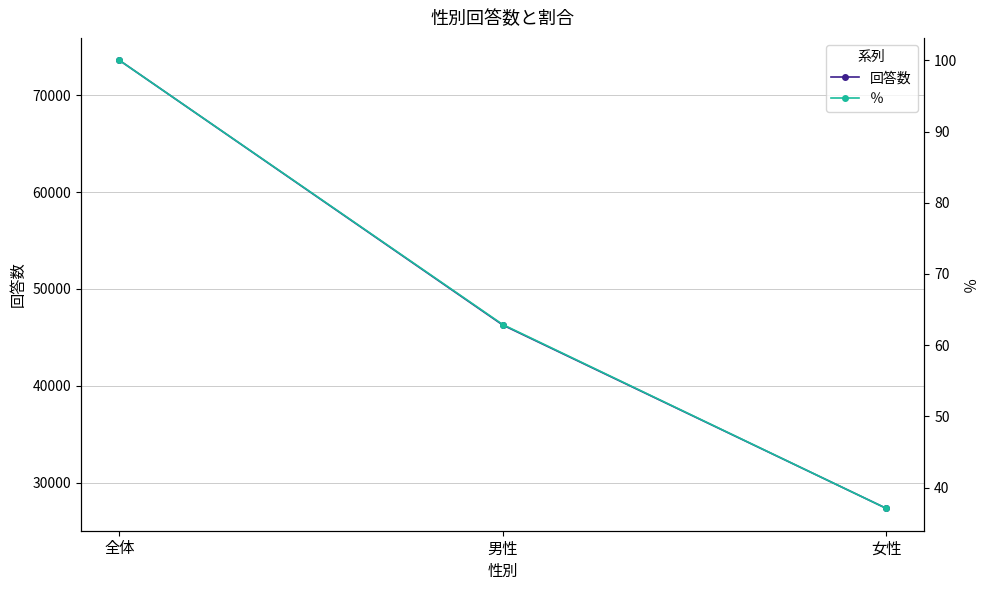

Rank the series by their average value, from highest to lowest.

回答数, ％